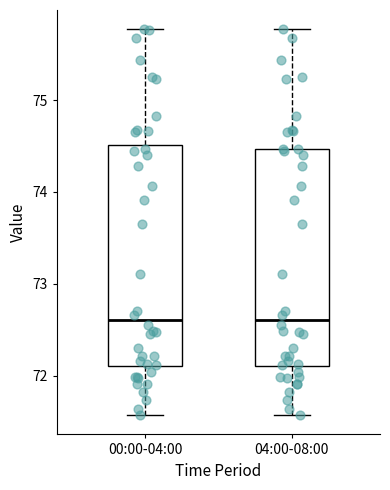

Reading left to right, read every box against the y-axis: the position of its median line, the range the box covers, and the ends of its whiskers. The values are not printed on the chart, so give them approximately, as read against the axis.

00:00-04:00: median 72.6, box 72.1 to 74.5, whiskers 71.6 to 75.8
04:00-08:00: median 72.6, box 72.1 to 74.5, whiskers 71.6 to 75.8